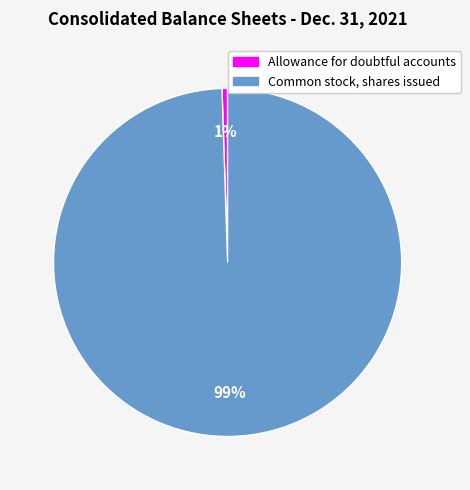

What percentage is the Common stock, shares issued slice, to the nearest percent?

99%